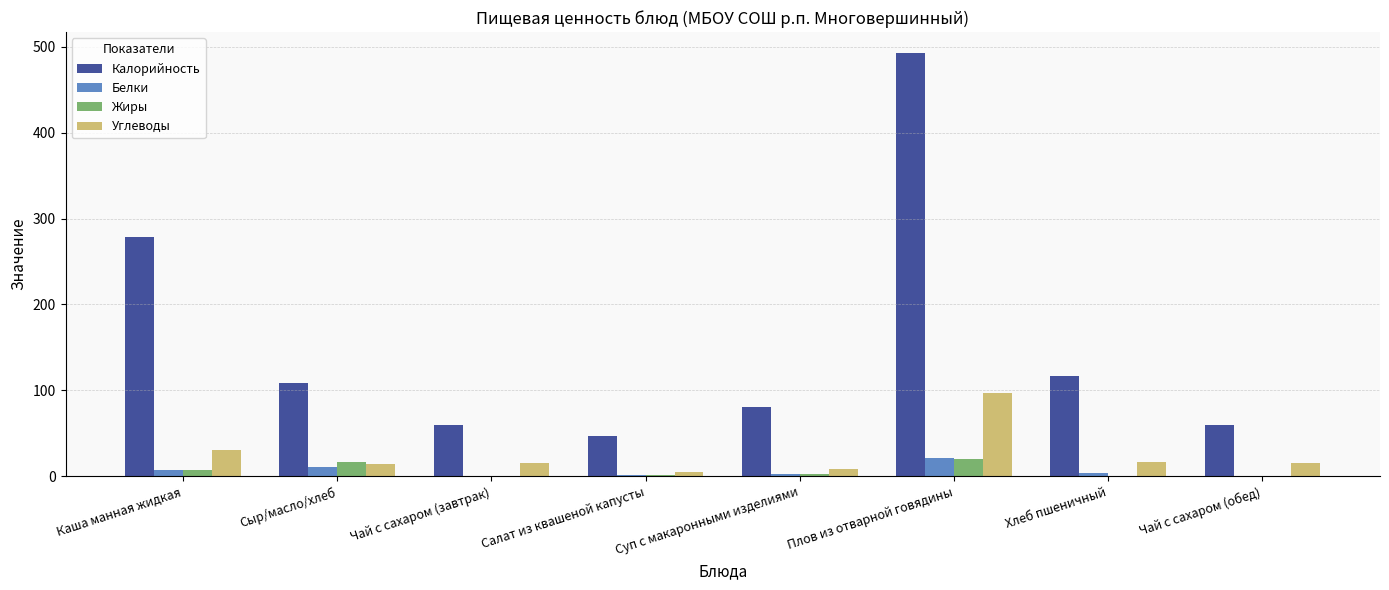

At which category does the chart reach its peak across all series?

Плов из отварной говядины